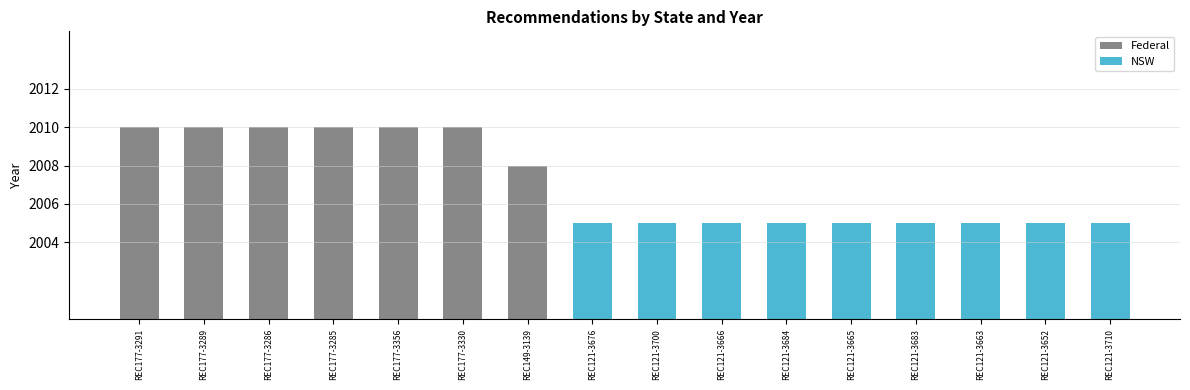

Approximately how many times larger is the value at REC177-3356 compared to REC177-3286?

1.0